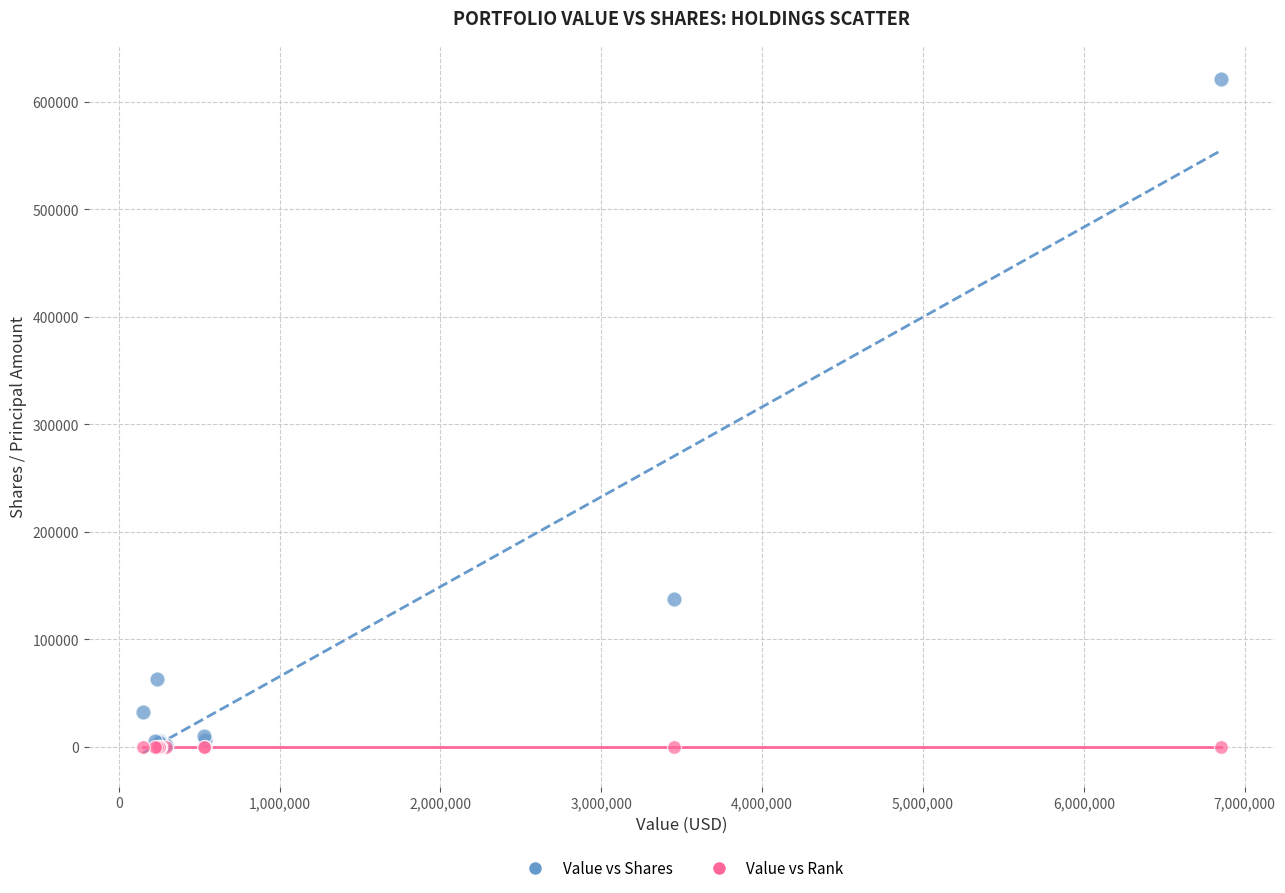

Across all series, what Y value is closest to 310866?

136971